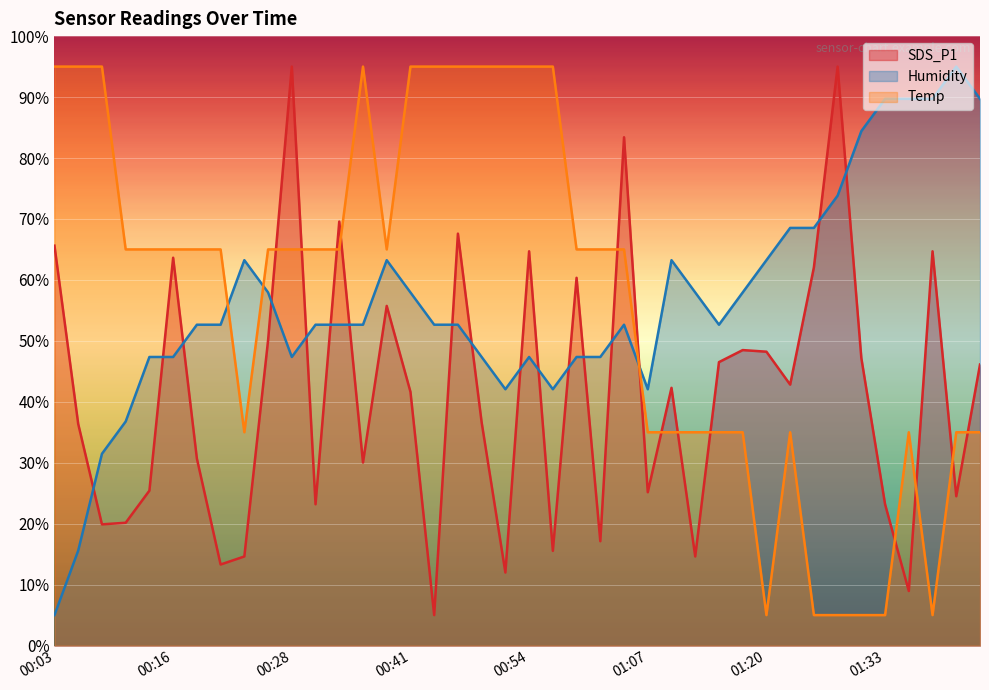

List the labels in order of Temp value, largest first.

00:03, 00:06, 00:08, 00:36, 00:41, 00:44, 00:46, 00:49, 00:52, 00:54, 00:57, 00:11, 00:13, 00:16, 00:18, 00:21, 00:26, 00:28, 00:31, 00:33, 00:38, 00:59, 01:02, 01:05, 00:23, 01:07, 01:10, 01:12, 01:15, 01:17, 01:22, 01:35, 01:40, 01:43, 01:20, 01:25, 01:27, 01:30, 01:33, 01:38